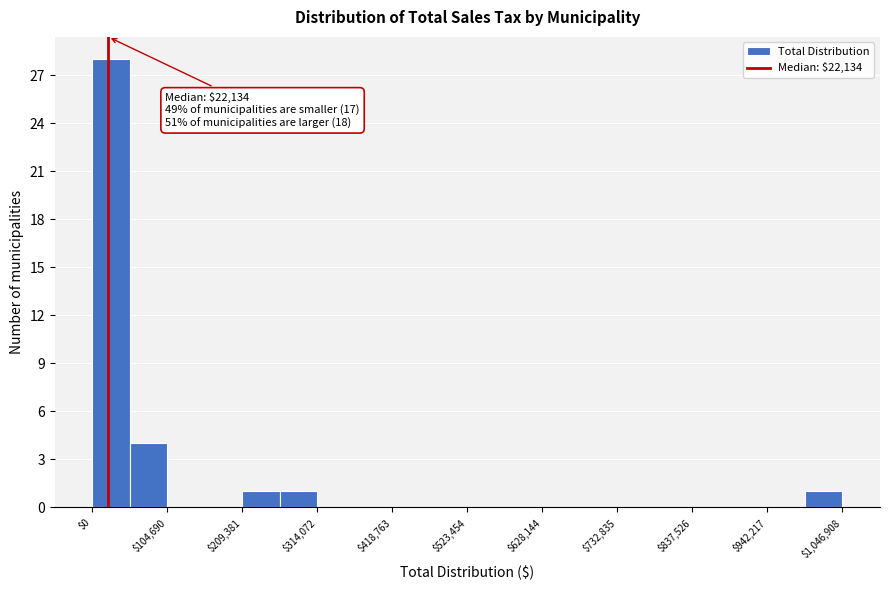

Read against the x-axis, roughly where is the centre of the tallest bar?

20000